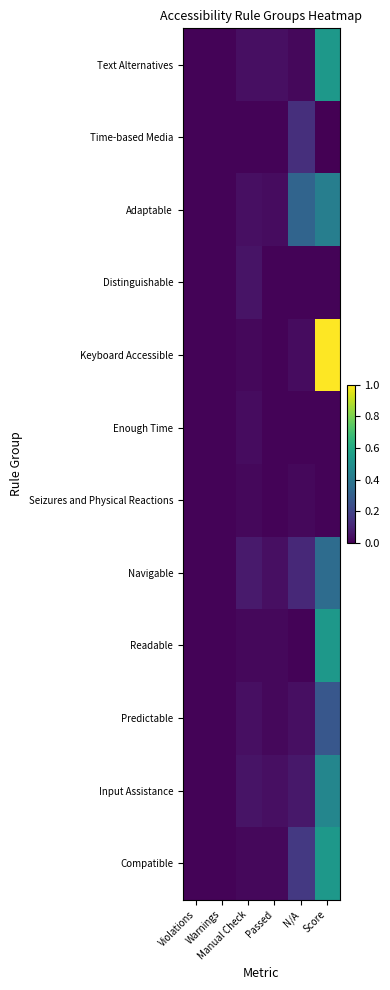

Reading left to right, list all the values displayed in this chart.

Text Alternatives: Violations=0.0	Warnings=0.0	Manual Check=0.0	Passed=0.0	N/A=0.0	Score=0.5
Time-based Media: Violations=0.0	Warnings=0.0	Manual Check=0.0	Passed=0.0	N/A=0.1	Score=0.0
Adaptable: Violations=0.0	Warnings=0.0	Manual Check=0.0	Passed=0.0	N/A=0.3	Score=0.4
Distinguishable: Violations=0.0	Warnings=0.0	Manual Check=0.1	Passed=0.0	N/A=0.0	Score=0.0
Keyboard Accessible: Violations=0.0	Warnings=0.0	Manual Check=0.0	Passed=0.0	N/A=0.0	Score=1.0
Enough Time: Violations=0.0	Warnings=0.0	Manual Check=0.0	Passed=0.0	N/A=0.0	Score=0.0
Seizures and Physical Reactions: Violations=0.0	Warnings=0.0	Manual Check=0.0	Passed=0.0	N/A=0.0	Score=0.0
Navigable: Violations=0.0	Warnings=0.0	Manual Check=0.1	Passed=0.0	N/A=0.1	Score=0.4
Readable: Violations=0.0	Warnings=0.0	Manual Check=0.0	Passed=0.0	N/A=0.0	Score=0.5
Predictable: Violations=0.0	Warnings=0.0	Manual Check=0.0	Passed=0.0	N/A=0.0	Score=0.3
Input Assistance: Violations=0.0	Warnings=0.0	Manual Check=0.1	Passed=0.0	N/A=0.1	Score=0.5
Compatible: Violations=0.0	Warnings=0.0	Manual Check=0.0	Passed=0.0	N/A=0.2	Score=0.5